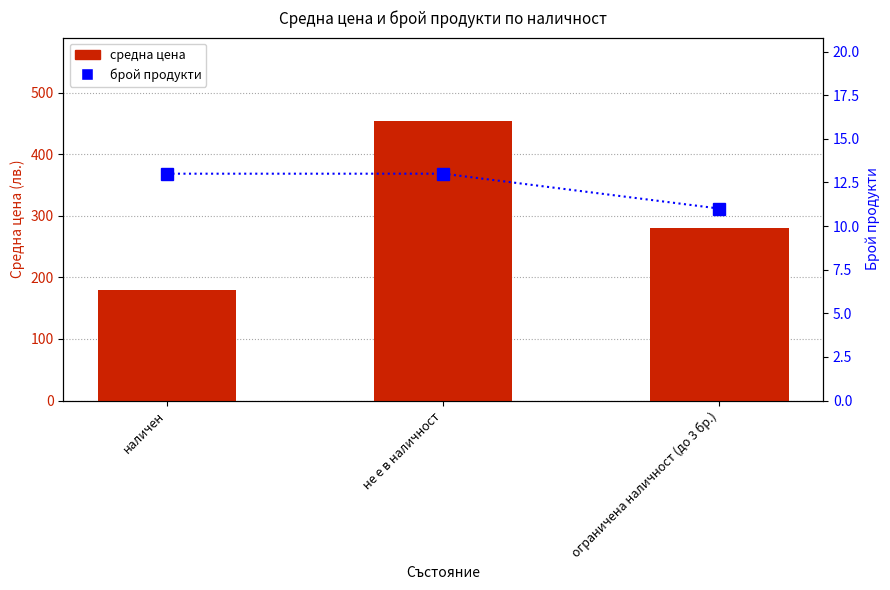

Which has a higher value, не е в наличност or наличен?

не е в наличност